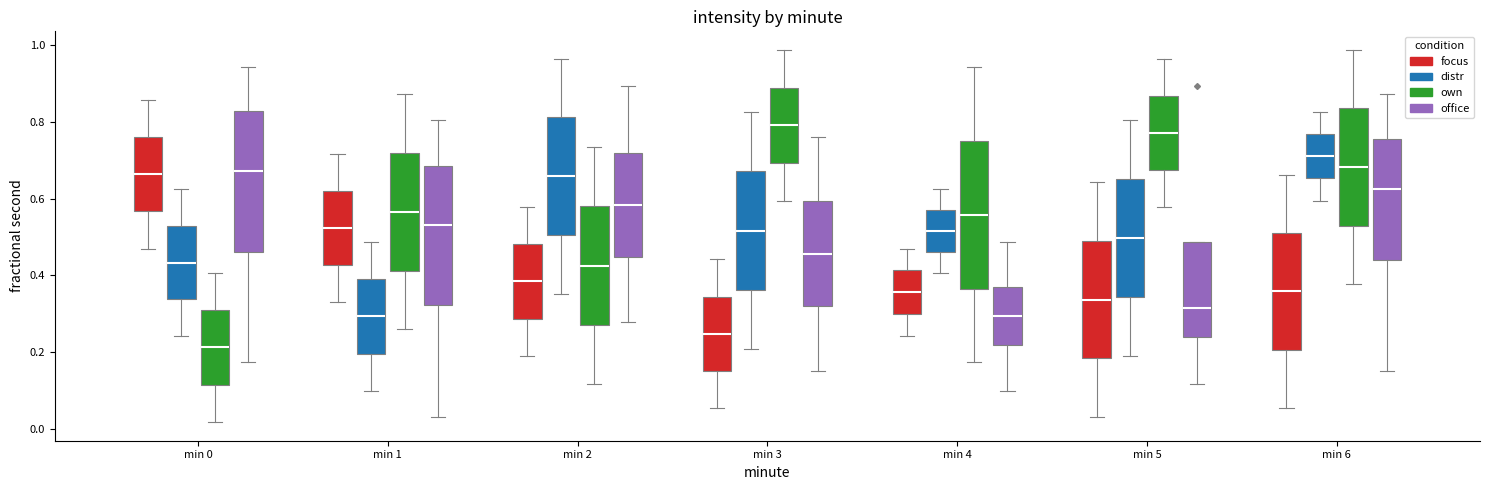

Reading left to right, read every box against the y-axis: the position of its median line, the range the box covers, and the ends of its whiskers. The values are not printed on the chart, so give them approximately, as read against the axis.

min 0 (focus): median 0.66, box 0.56 to 0.76, whiskers 0.46 to 0.86
min 0 (distr): median 0.44, box 0.34 to 0.52, whiskers 0.24 to 0.62
min 0 (own): median 0.22, box 0.12 to 0.30, whiskers 0.02 to 0.40
min 0 (office): median 0.68, box 0.46 to 0.82, whiskers 0.18 to 0.94
min 1 (focus): median 0.52, box 0.42 to 0.62, whiskers 0.34 to 0.72
min 1 (distr): median 0.30, box 0.20 to 0.40, whiskers 0.10 to 0.48
min 1 (own): median 0.56, box 0.42 to 0.72, whiskers 0.26 to 0.88
min 1 (office): median 0.54, box 0.32 to 0.68, whiskers 0.04 to 0.80
min 2 (focus): median 0.38, box 0.28 to 0.48, whiskers 0.20 to 0.58
min 2 (distr): median 0.66, box 0.50 to 0.82, whiskers 0.36 to 0.96
min 2 (own): median 0.42, box 0.28 to 0.58, whiskers 0.12 to 0.74
min 2 (office): median 0.58, box 0.44 to 0.72, whiskers 0.28 to 0.90
min 3 (focus): median 0.24, box 0.16 to 0.34, whiskers 0.06 to 0.44
min 3 (distr): median 0.52, box 0.36 to 0.68, whiskers 0.20 to 0.82
min 3 (own): median 0.80, box 0.70 to 0.88, whiskers 0.60 to 0.98
min 3 (office): median 0.46, box 0.32 to 0.60, whiskers 0.14 to 0.76
min 4 (focus): median 0.36, box 0.30 to 0.42, whiskers 0.24 to 0.46
min 4 (distr): median 0.52, box 0.46 to 0.58, whiskers 0.40 to 0.62
min 4 (own): median 0.56, box 0.36 to 0.76, whiskers 0.18 to 0.94
min 4 (office): median 0.30, box 0.22 to 0.38, whiskers 0.10 to 0.48
min 5 (focus): median 0.34, box 0.18 to 0.50, whiskers 0.04 to 0.64
min 5 (distr): median 0.50, box 0.34 to 0.66, whiskers 0.20 to 0.80
min 5 (own): median 0.78, box 0.68 to 0.86, whiskers 0.58 to 0.96
min 5 (office): median 0.32, box 0.24 to 0.48, whiskers 0.12 to 0.48
min 6 (focus): median 0.36, box 0.20 to 0.52, whiskers 0.06 to 0.66
min 6 (distr): median 0.72, box 0.66 to 0.76, whiskers 0.60 to 0.82
min 6 (own): median 0.68, box 0.52 to 0.84, whiskers 0.38 to 0.98
min 6 (office): median 0.62, box 0.44 to 0.76, whiskers 0.14 to 0.88